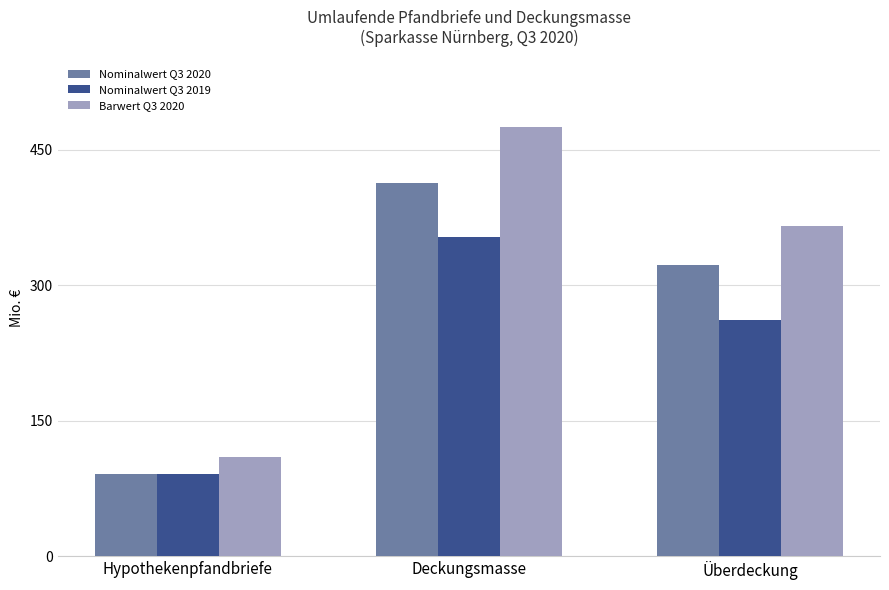

List the labels in order of Nominalwert Q3 2020 value, smallest first.

Hypothekenpfandbriefe, Überdeckung, Deckungsmasse